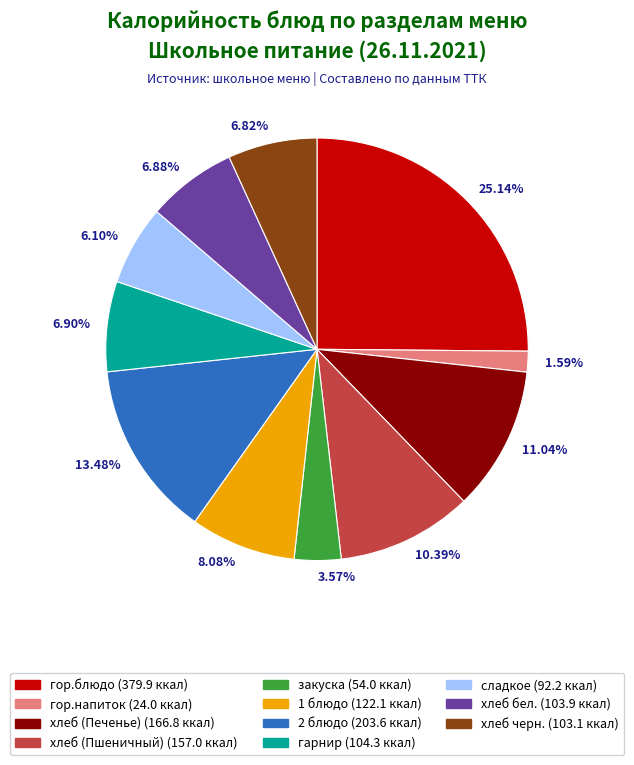

To the nearest percent, what is the difference between the largest and smallest slice percentages?

24%